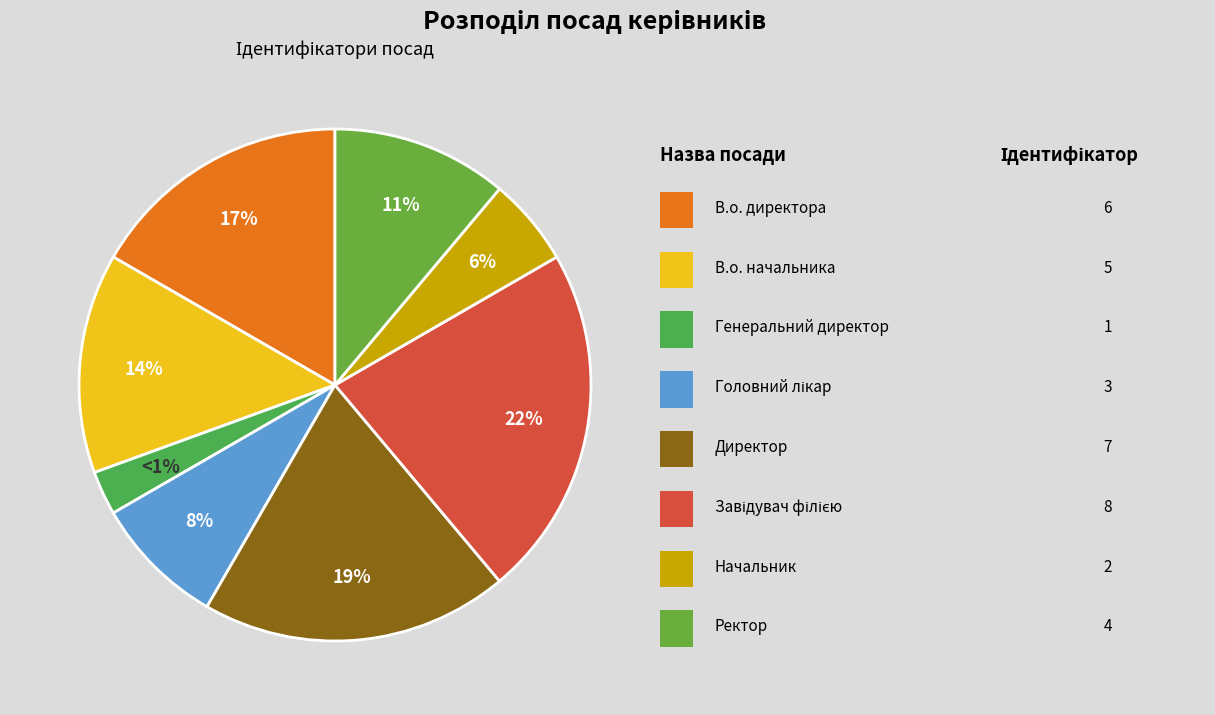

Which slice is the largest?

Завідувач філією